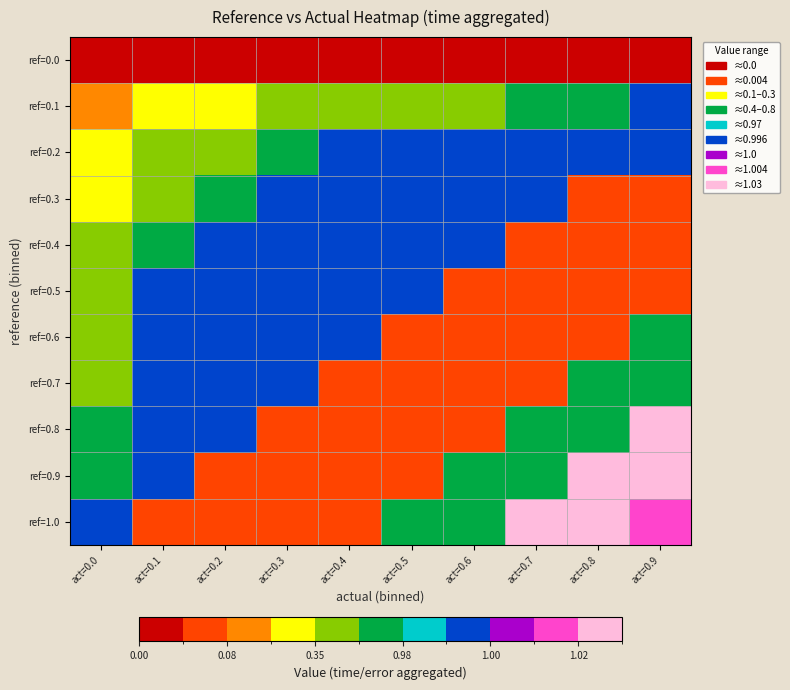

What is the maximum value shown in the chart?

1.0